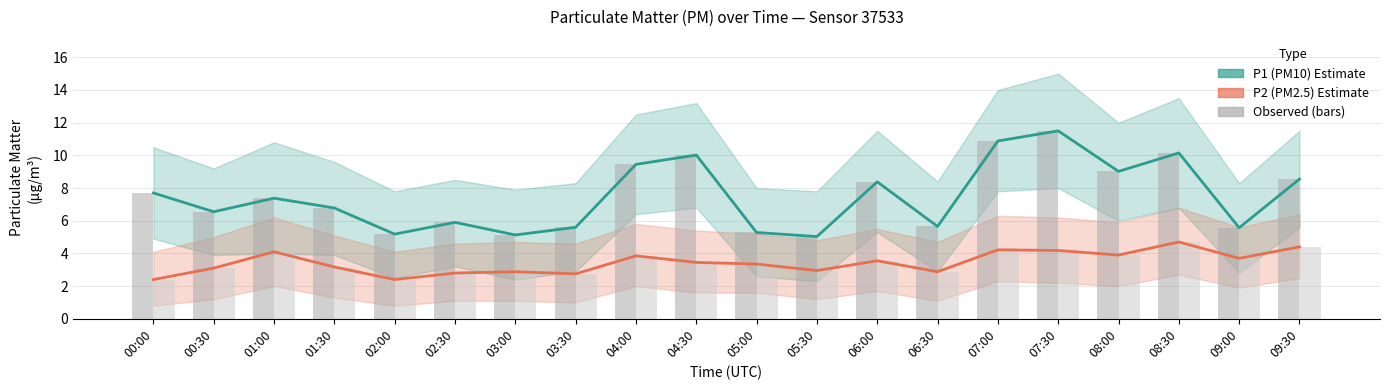

The P2 (PM2.5) Estimate series shows 3.2 at 01:30. True or false?

True